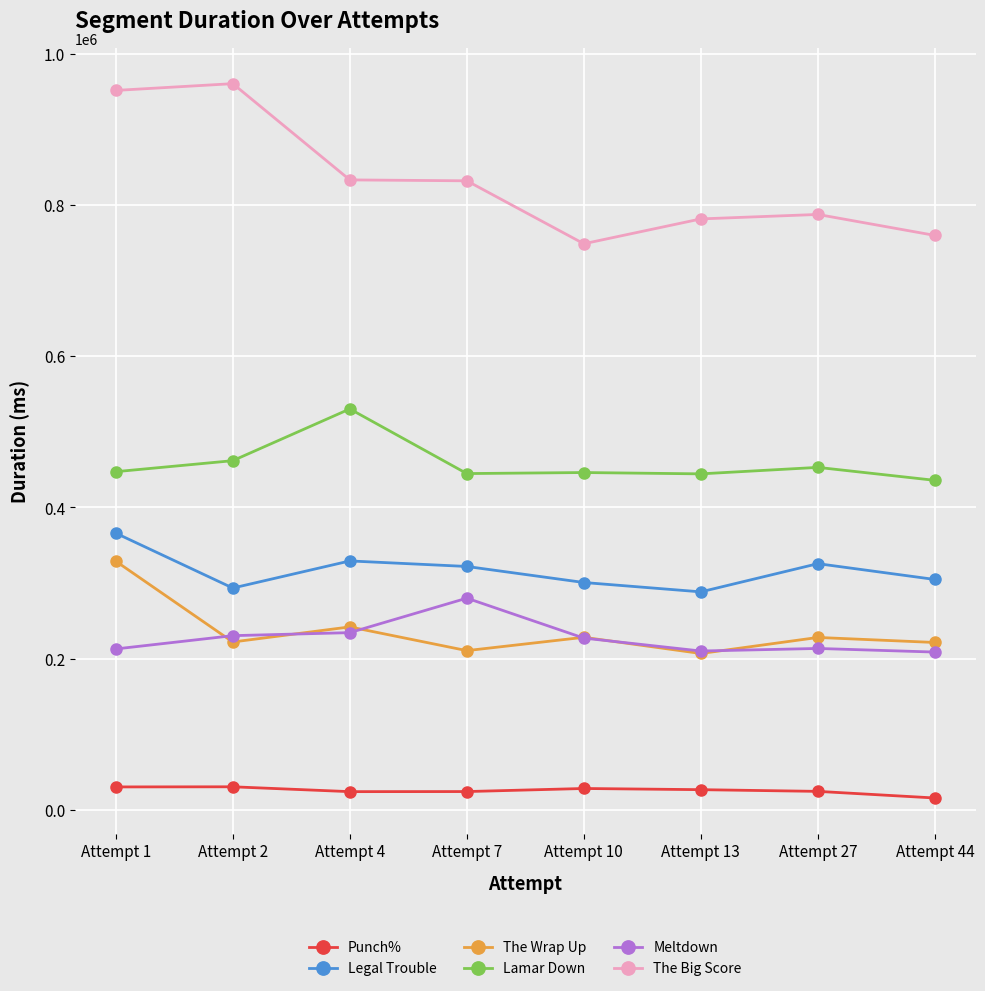

Is this an area chart (filled region under the line)?

No